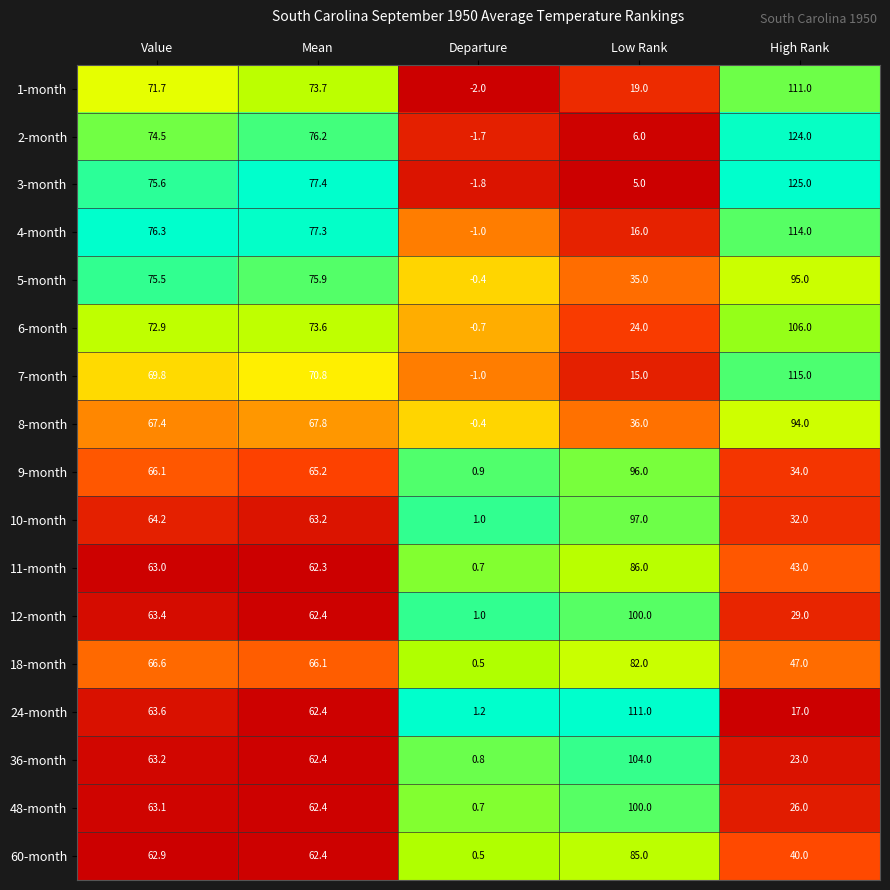

Which series has the largest total across all categories?

4-month